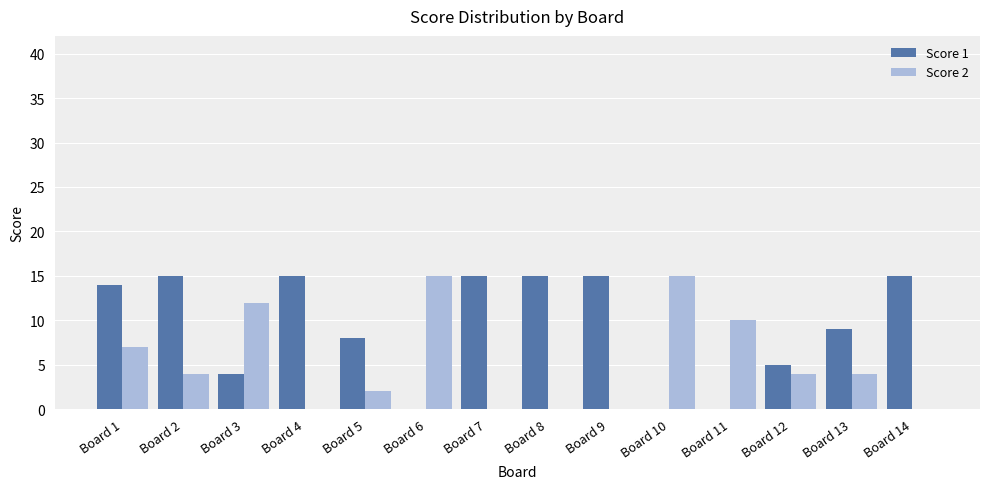

How many groups of bars are there?

14